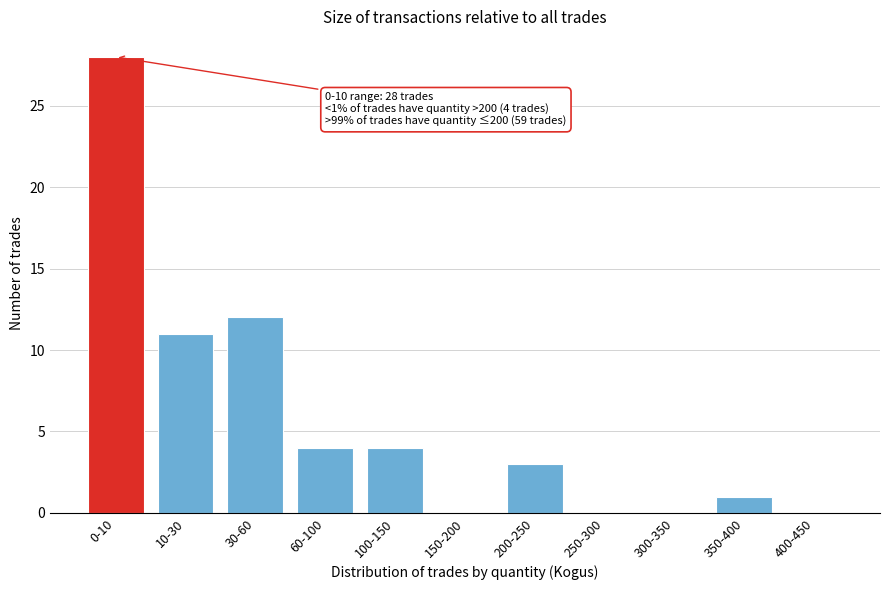

Reading left to right, what are all the values shown in this chart?

0-10=28	10-30=11	30-60=12	60-100=4	100-150=4	150-200=0	200-250=3	250-300=0	300-350=0	350-400=1	400-450=0